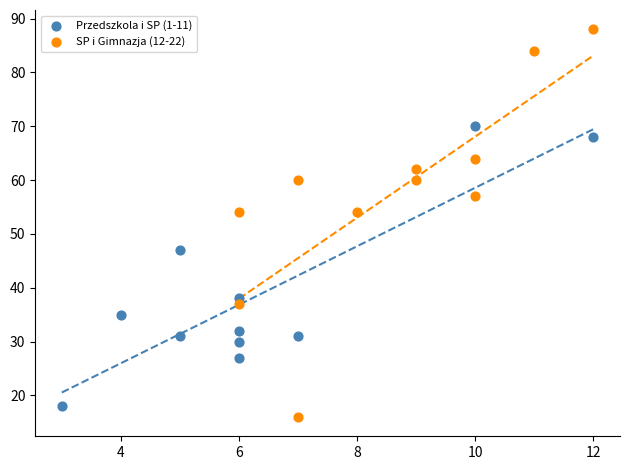

Which series contains the highest Y value?

SP i Gimnazja (12-22)